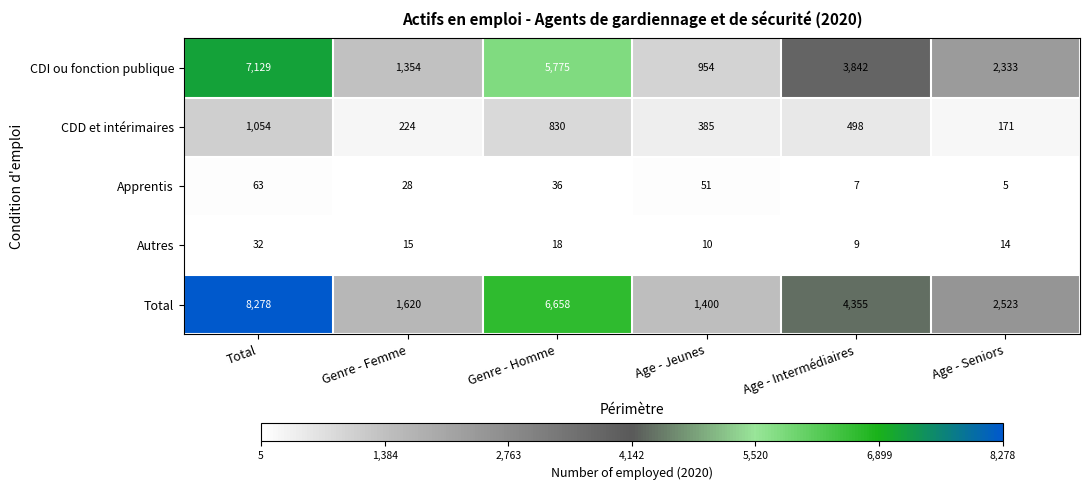

What is the difference between the second highest and minimum values in the Autres series?

9